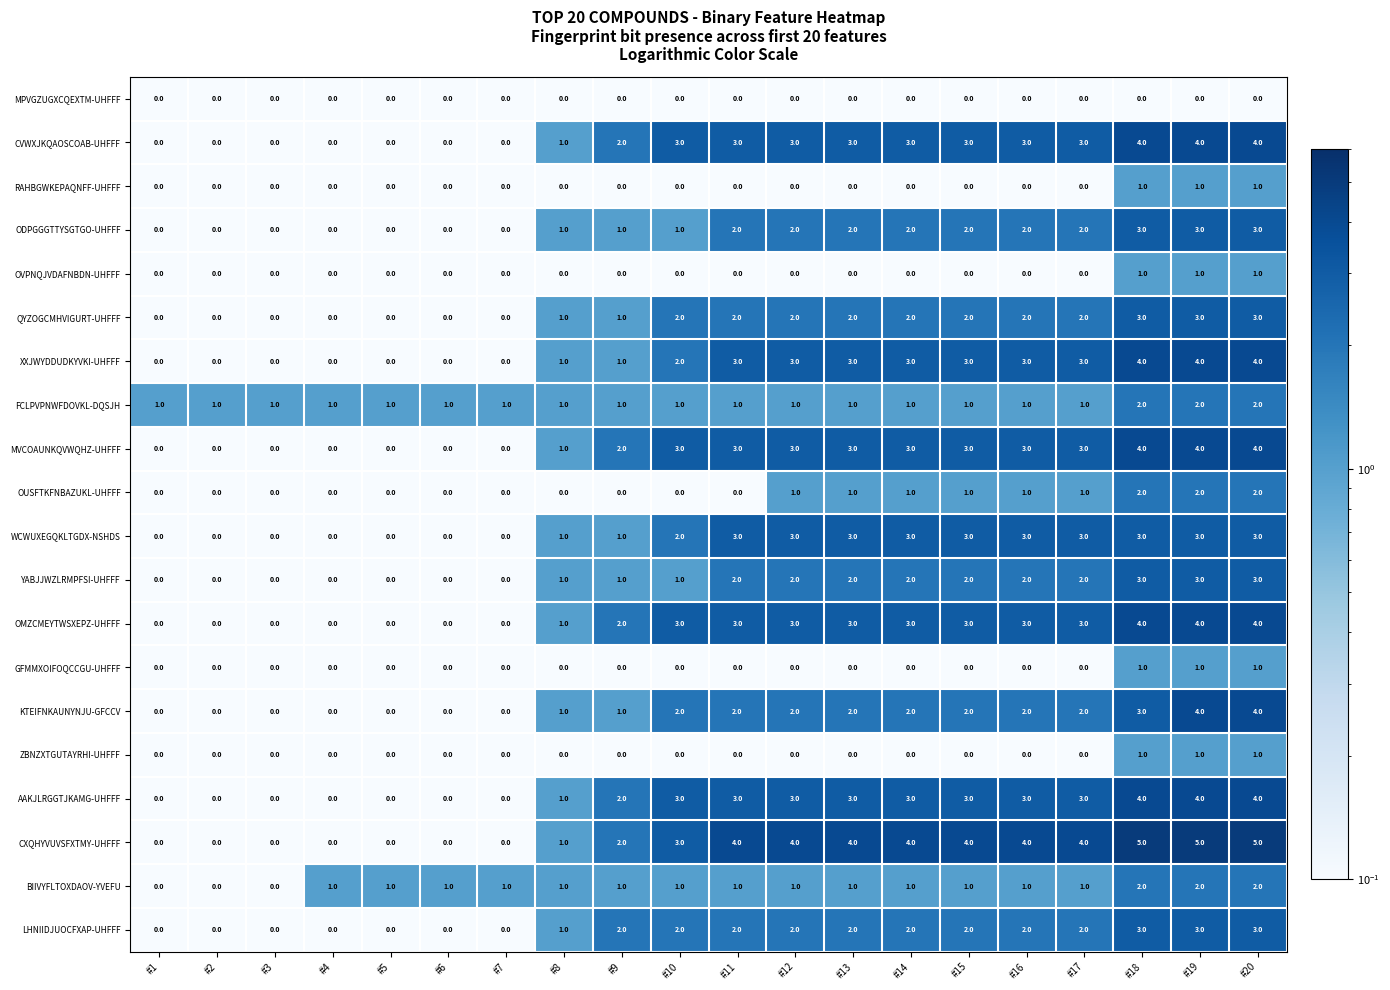

Which series has the largest range (max minus min)?

CXQHYVUVSFXTMY-UHFFF